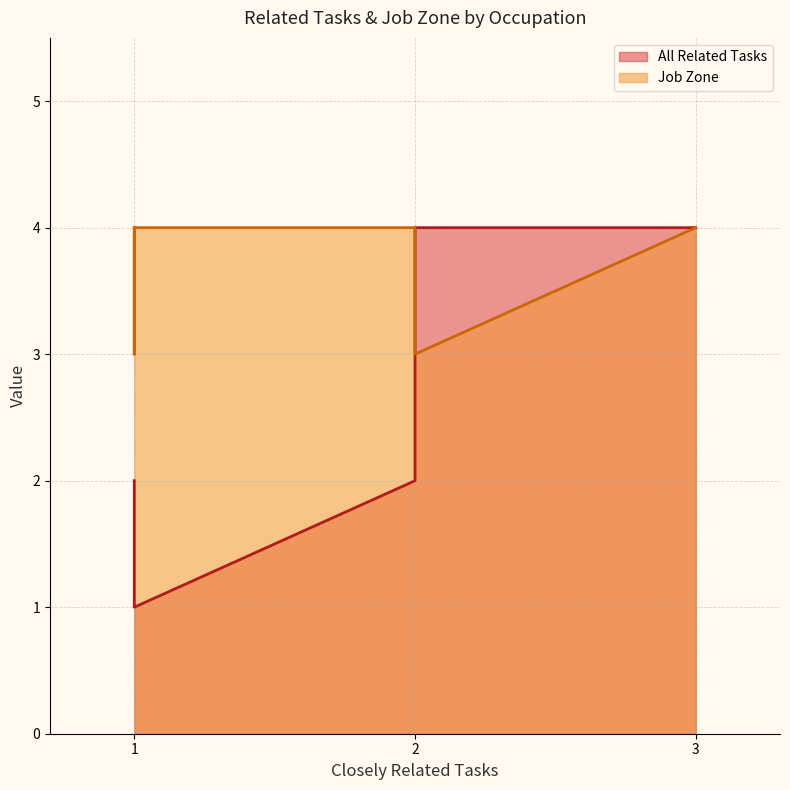

True or false: All Related Tasks and Job Zone cross at least once.

True